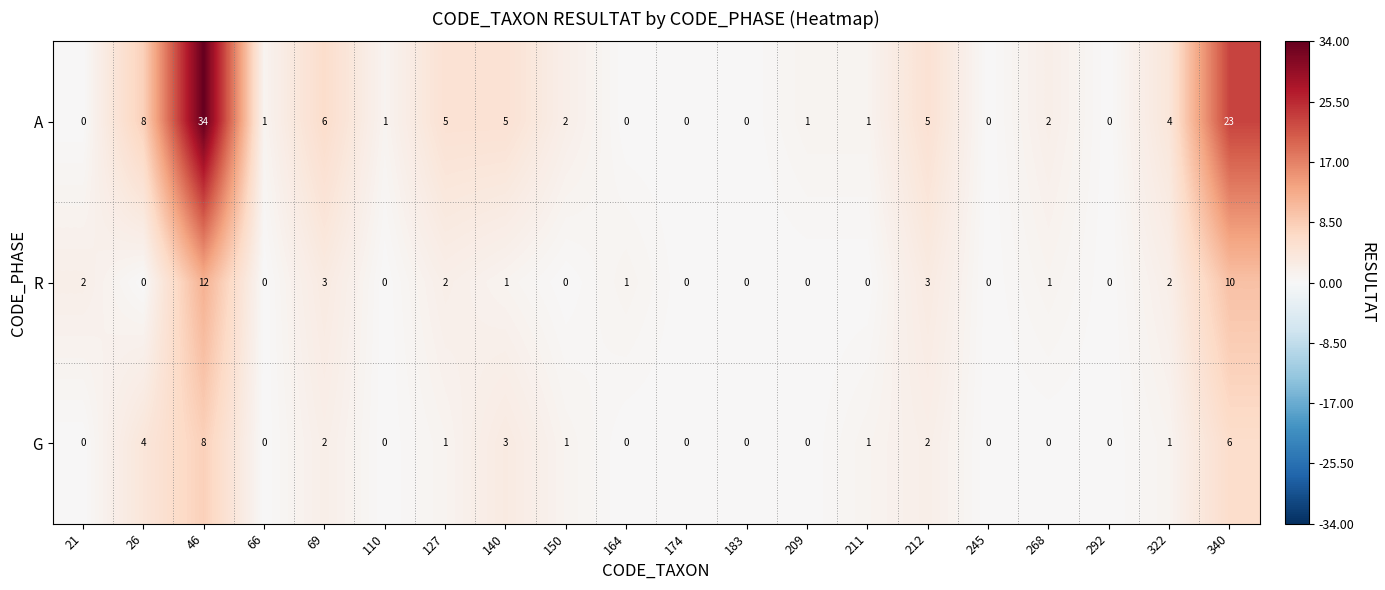

How many G values are between 0 and 2?

16